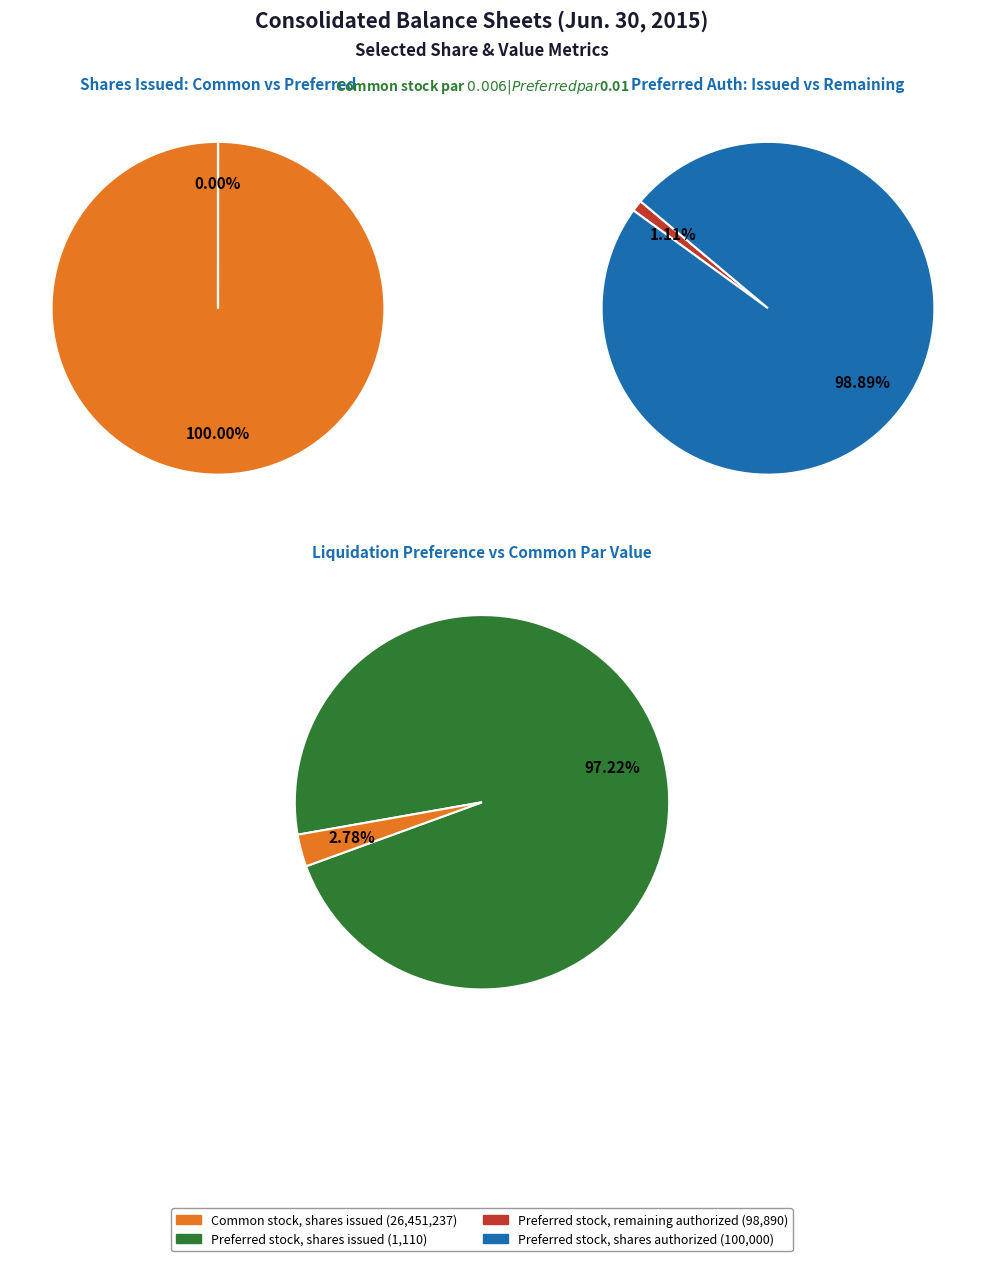

Does any single category account for the majority?

Yes